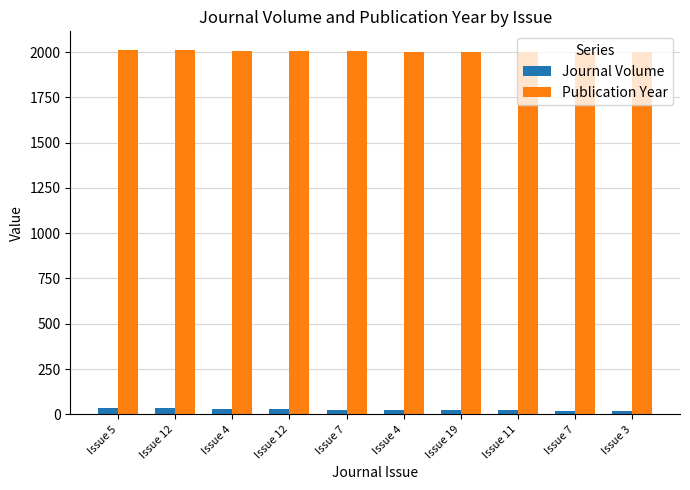

What value does the Journal Volume series have at Issue 3?

20